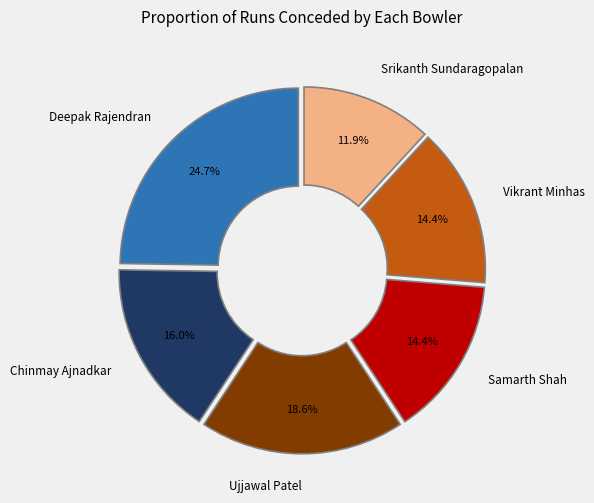

Is there a majority slice in this chart?

No